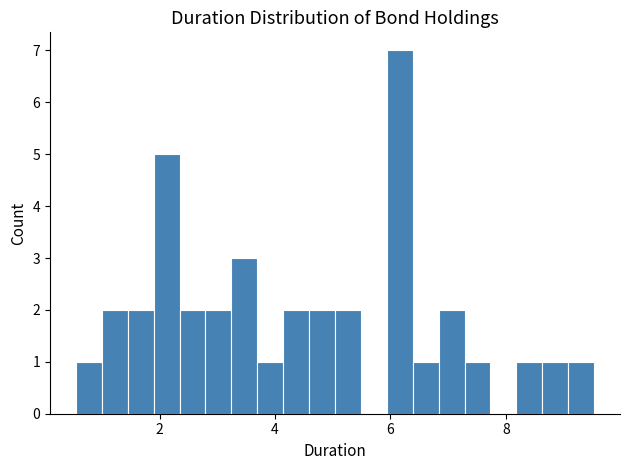

Read against the x-axis, roughly where is the centre of the tallest bar?

6.2